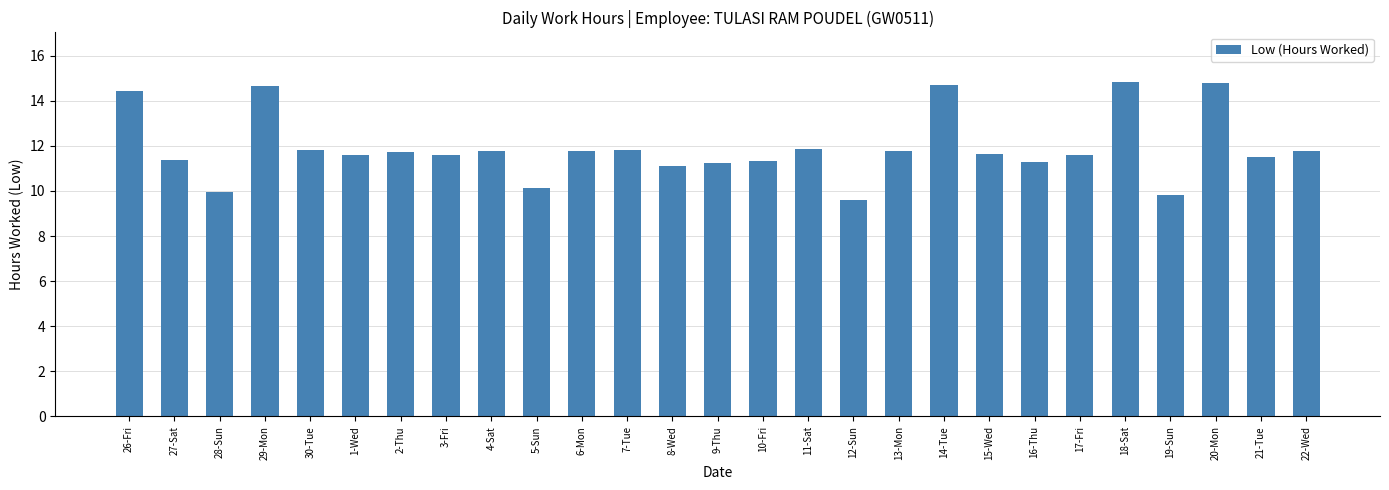

Does the chart contain any negative values?

No